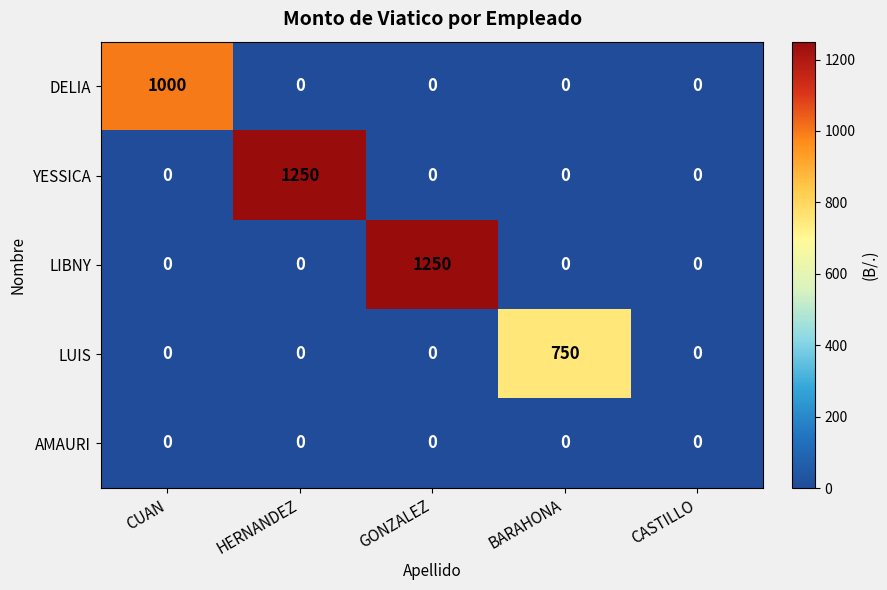

What is the maximum value for YESSICA?

1250